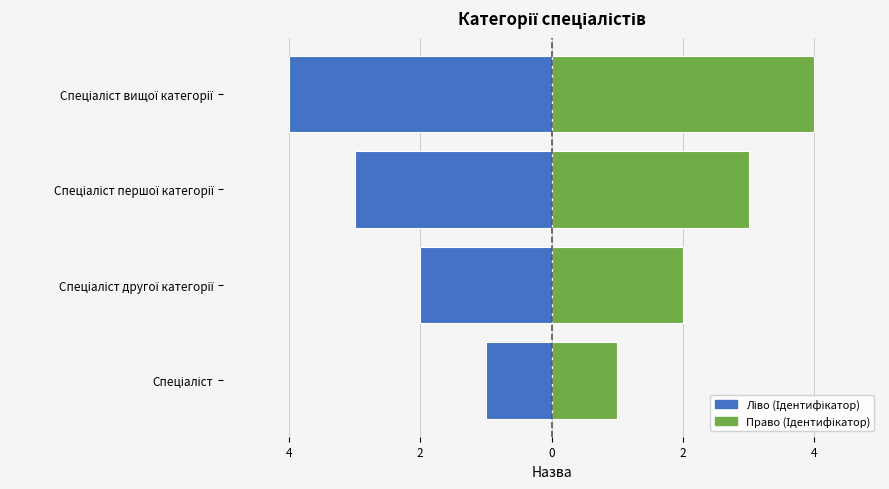

What is the value of the Ідентифікатор bar at the 4th from the left?

-4